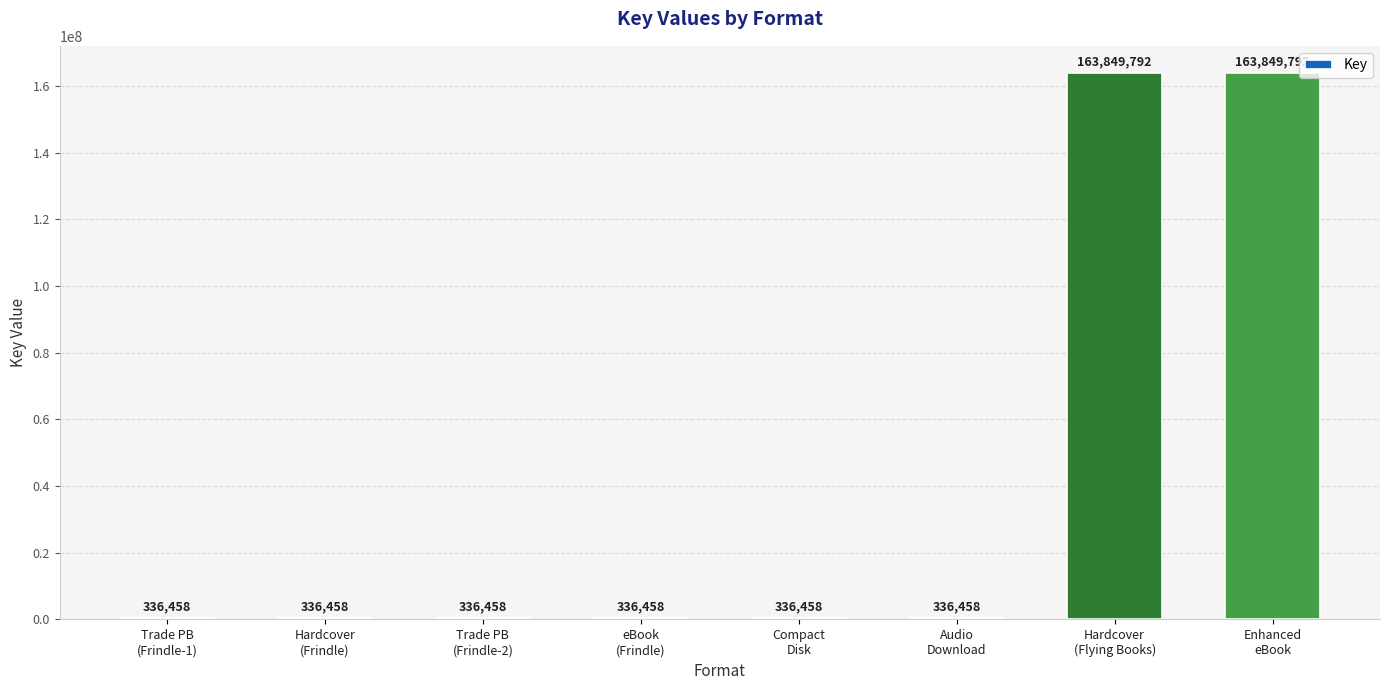

What is the sum of all values?

329718332